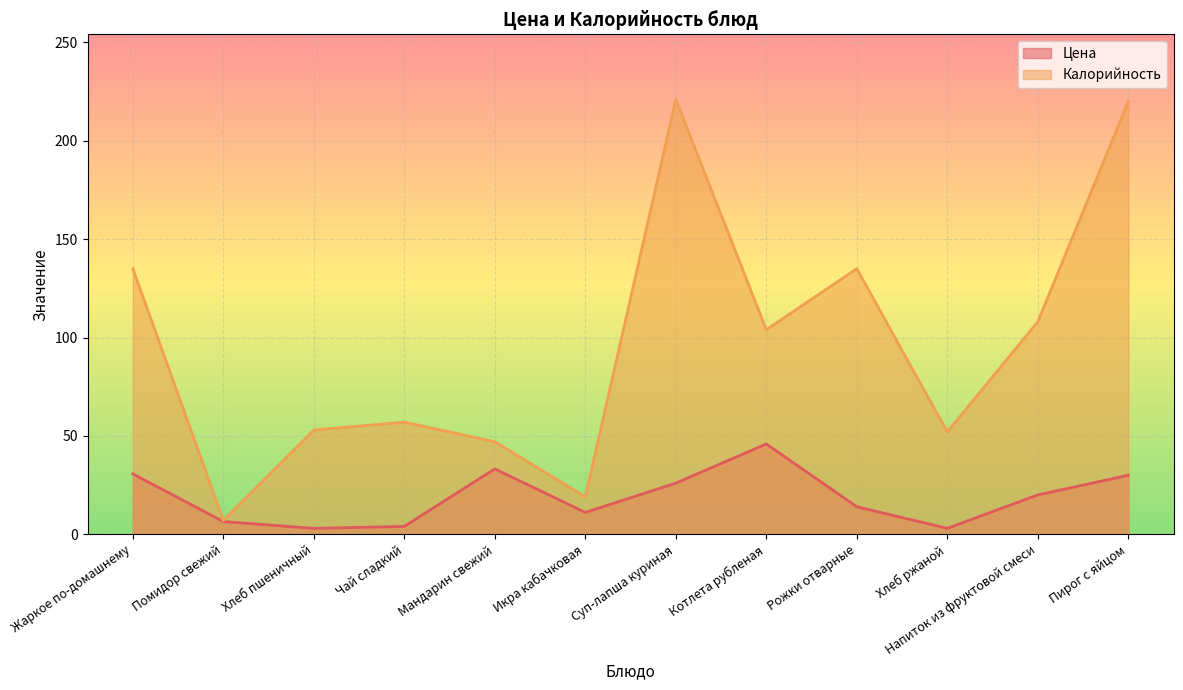

Reading left to right, extract all data points from this chart.

Цена: Жаркое по-домашнему=30.7	Помидор свежий=6.5	Хлеб пшеничный=3.0	Чай сладкий=4.0	Мандарин свежий=33.2	Икра кабачковая=11.1	Суп-лапша куриная=26.0	Котлета рубленая=45.9	Рожки отварные=14.0	Хлеб ржаной=3.0	Напиток из фруктовой смеси=20.0	Пирог с яйцом=30.0
Калорийность: Жаркое по-домашнему=135.0	Помидор свежий=7.0	Хлеб пшеничный=53.0	Чай сладкий=57.0	Мандарин свежий=47.0	Икра кабачковая=19.0	Суп-лапша куриная=221.0	Котлета рубленая=104.0	Рожки отварные=135.0	Хлеб ржаной=52.0	Напиток из фруктовой смеси=108.0	Пирог с яйцом=220.0